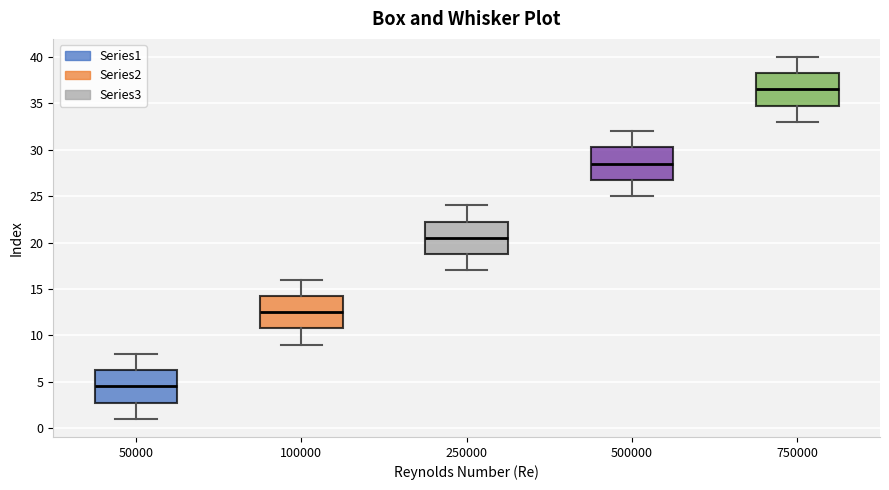

Reading left to right, read every box against the y-axis: the position of its median line, the range the box covers, and the ends of its whiskers. The values are not printed on the chart, so give them approximately, as read against the axis.

50000: median 4.5, box 3.0 to 6.5, whiskers 1.0 to 8.0
100000: median 12.5, box 11.0 to 14.5, whiskers 9.0 to 16.0
250000: median 20.5, box 19.0 to 22.5, whiskers 17.0 to 24.0
500000: median 28.5, box 27.0 to 30.5, whiskers 25.0 to 32.0
750000: median 36.5, box 35.0 to 38.5, whiskers 33.0 to 40.0